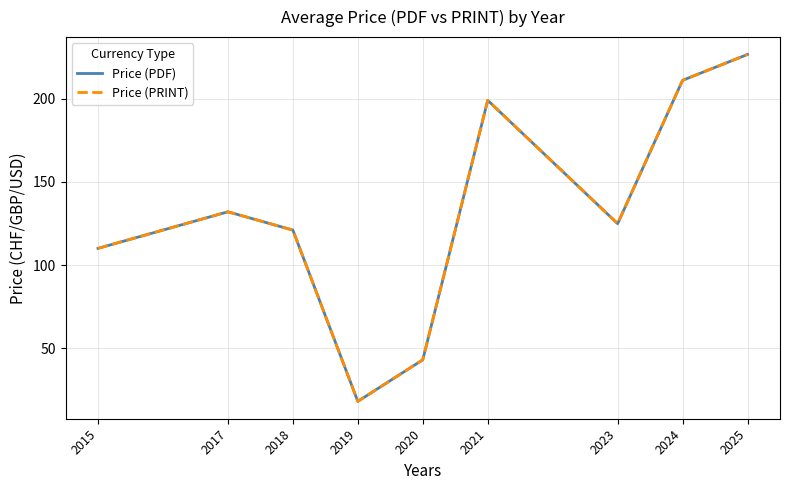

Does the chart have visible grid lines?

Yes